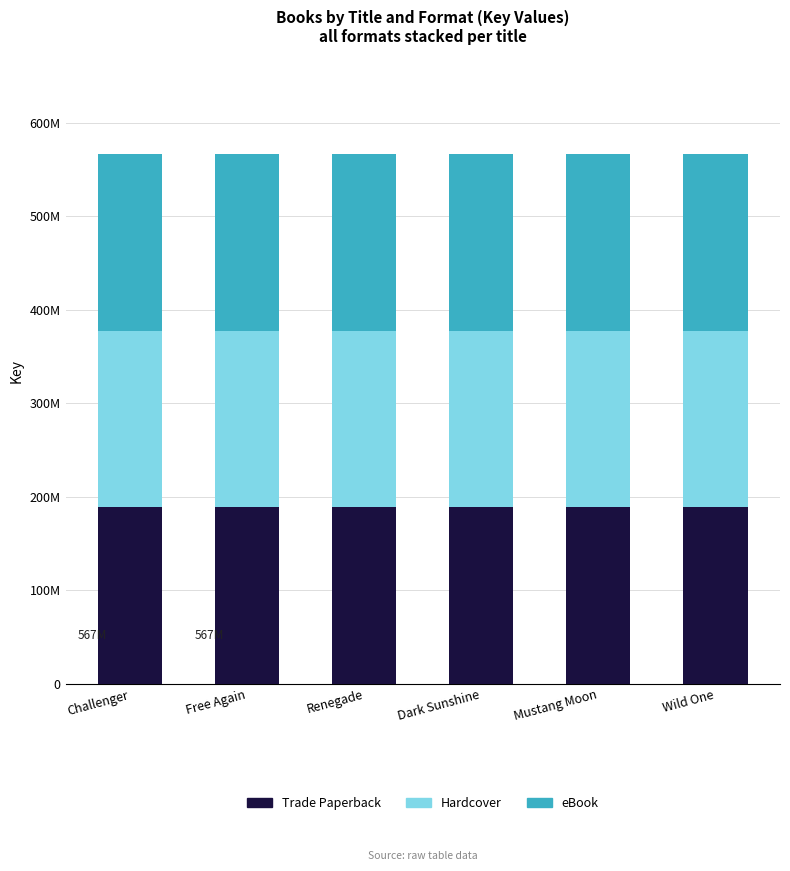

Rank the series by their maximum value, from highest to lowest.

Trade Paperback, Hardcover, eBook